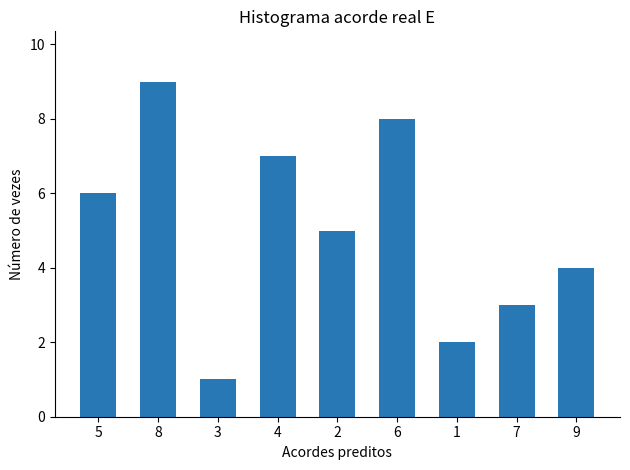

Rank the categories by value from lowest to highest.

3, 1, 7, 9, 2, 5, 4, 6, 8